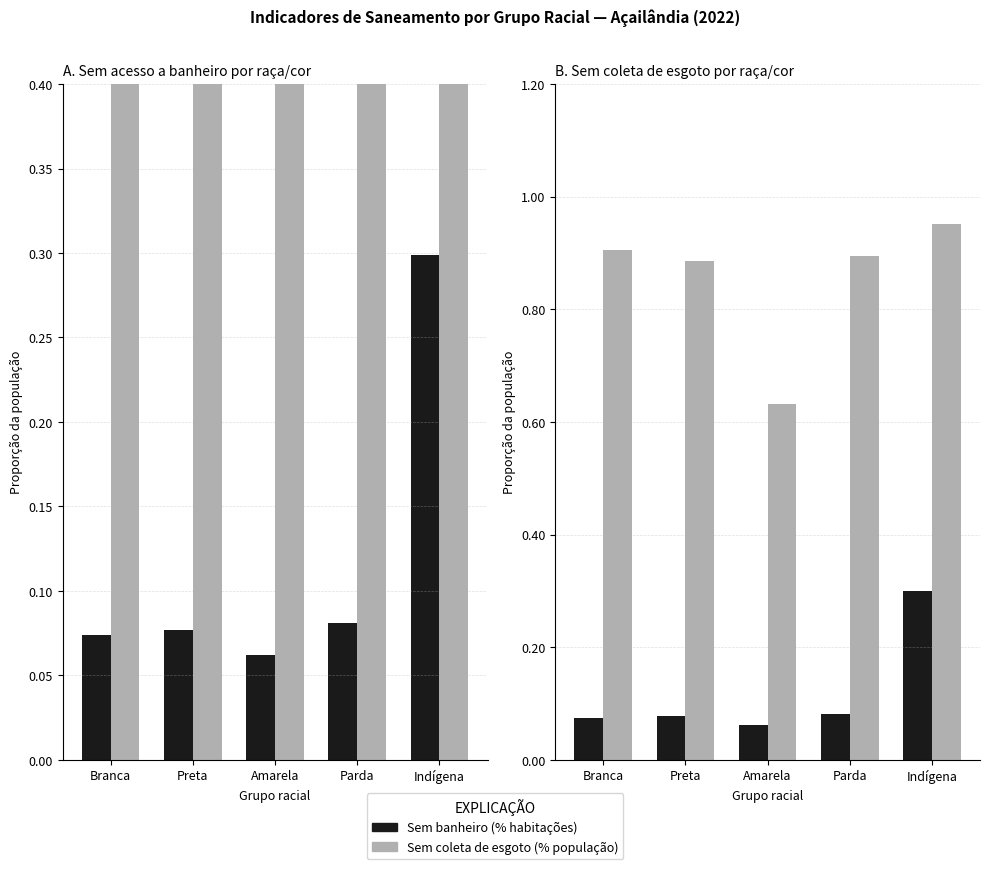

What value does the Sem coleta de esgoto series have at Branca?

0.9